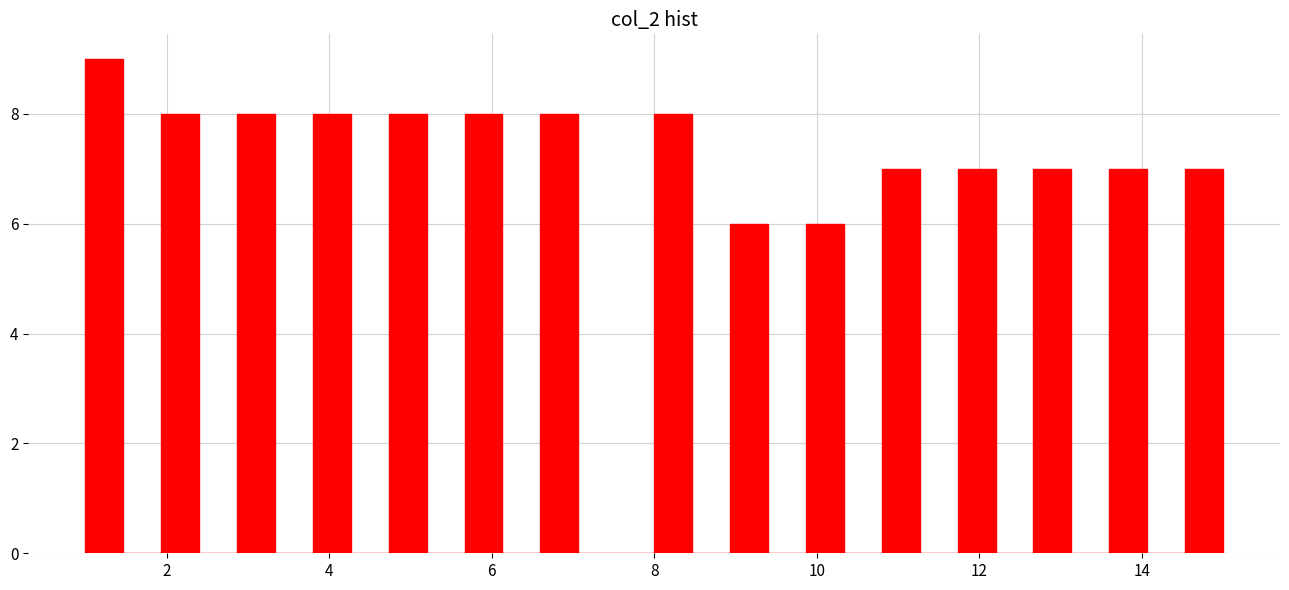

Read against the x-axis, roughly where is the centre of the tallest bar?

1.2